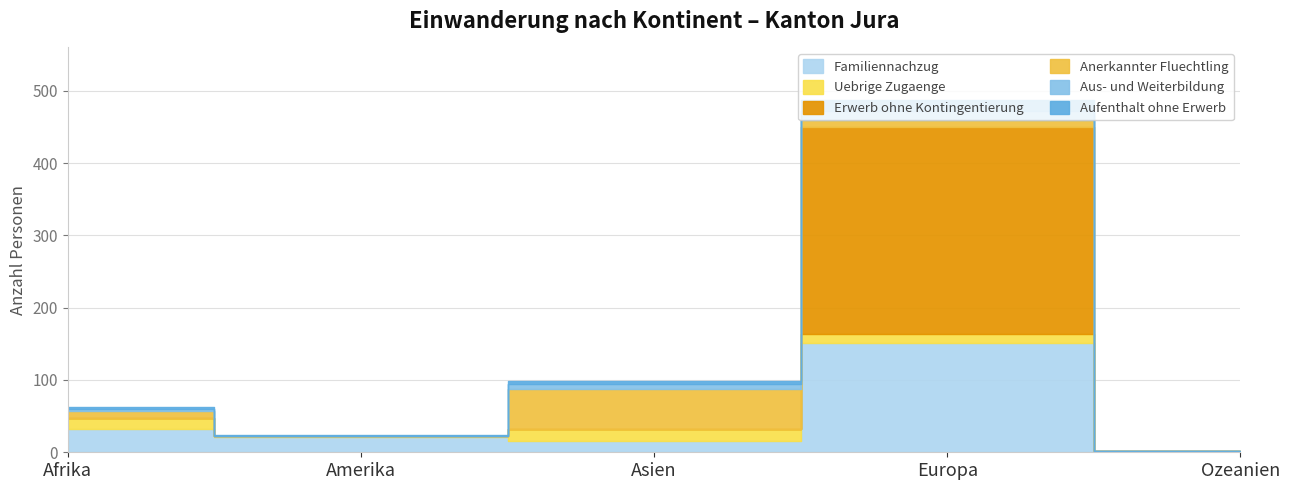

What is the total value across all series at Ozeanien?

2